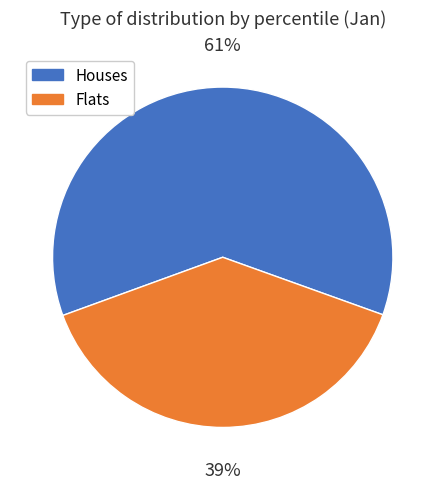

Does any single category account for the majority?

Yes